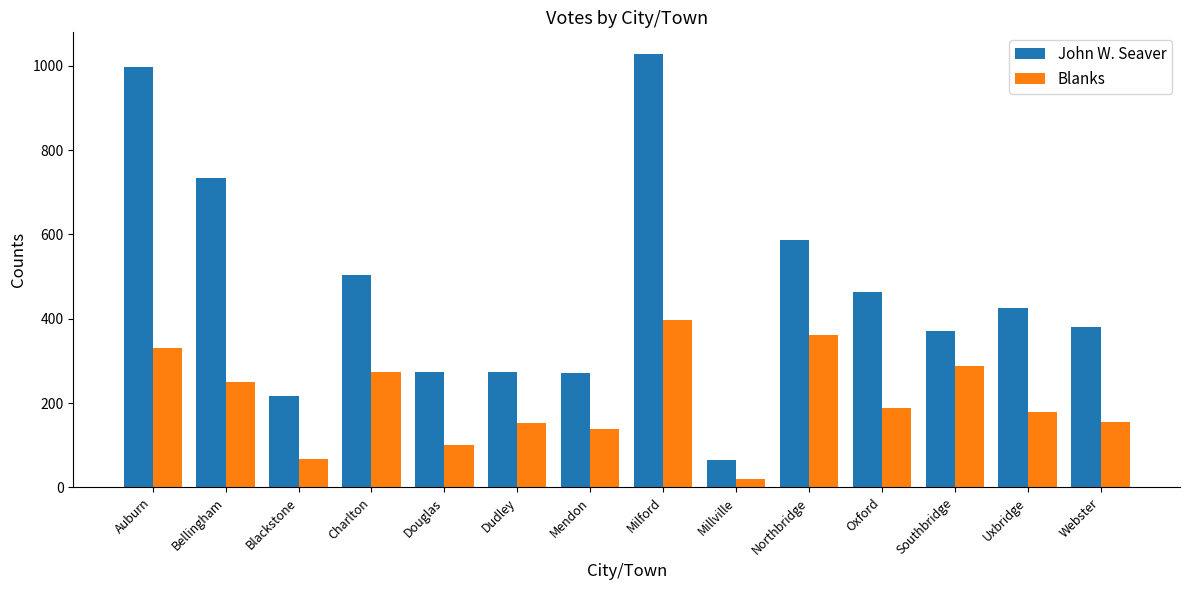

Rank the series by their average value, from highest to lowest.

John W. Seaver, Blanks